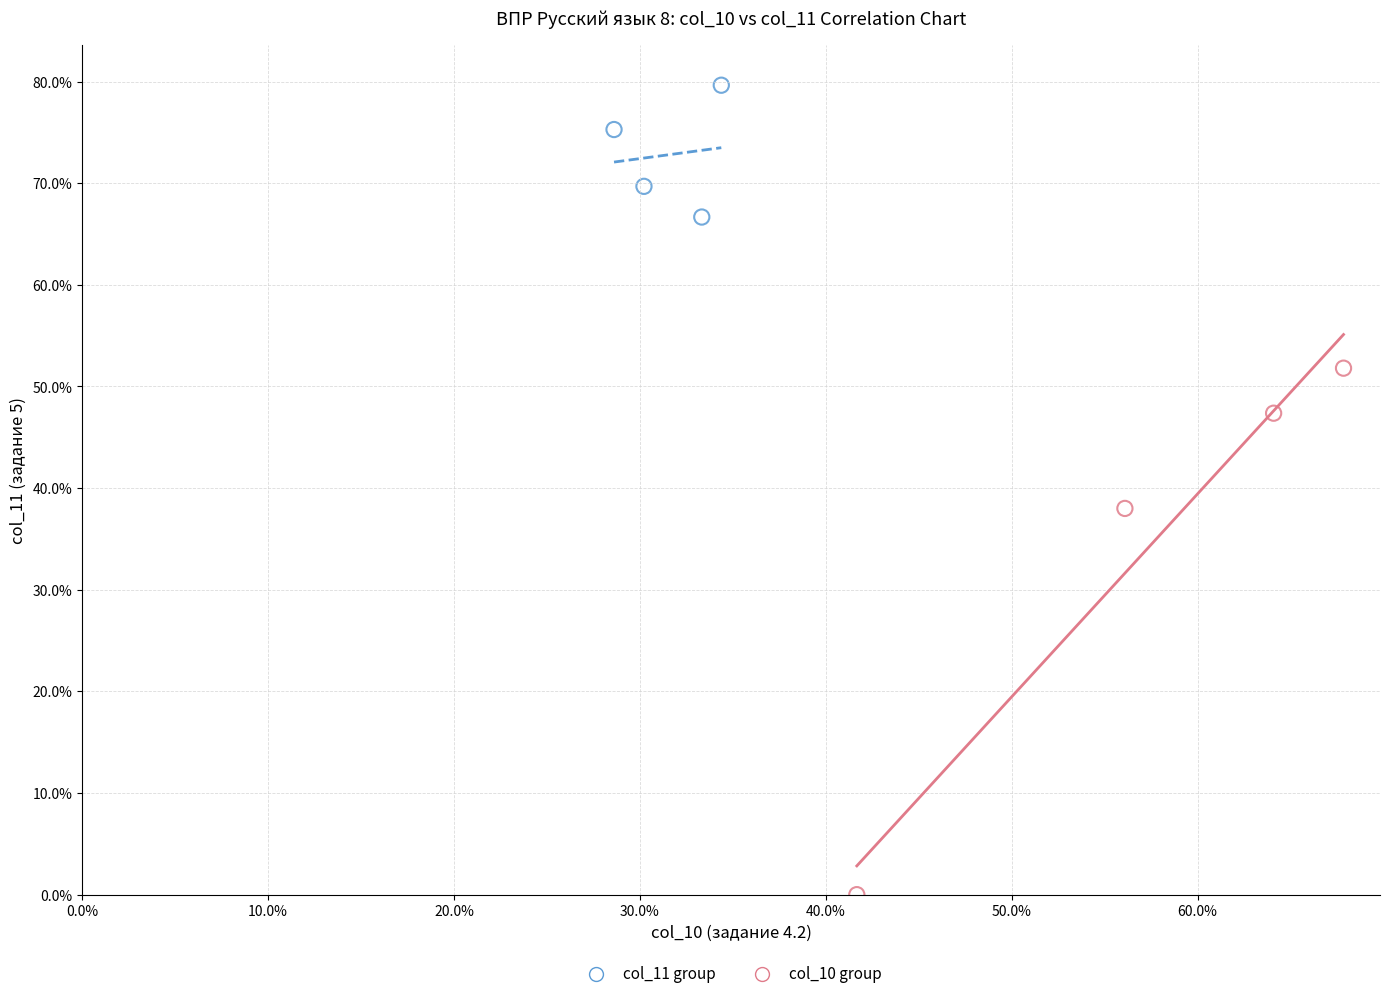

Which series contains the highest Y value?

col_11 group